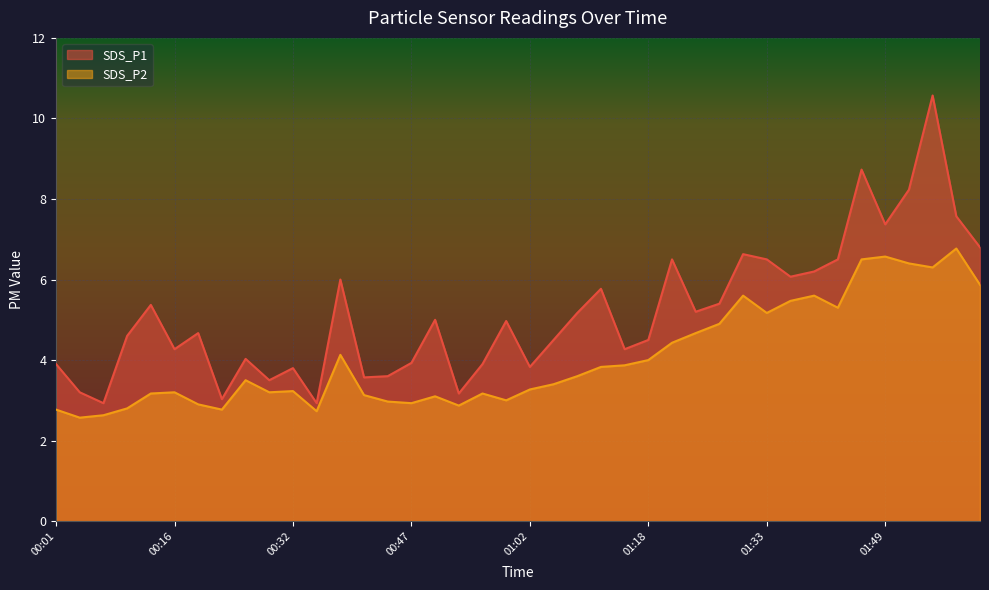

Where is the first local minimum for SDS_P2?

00:04